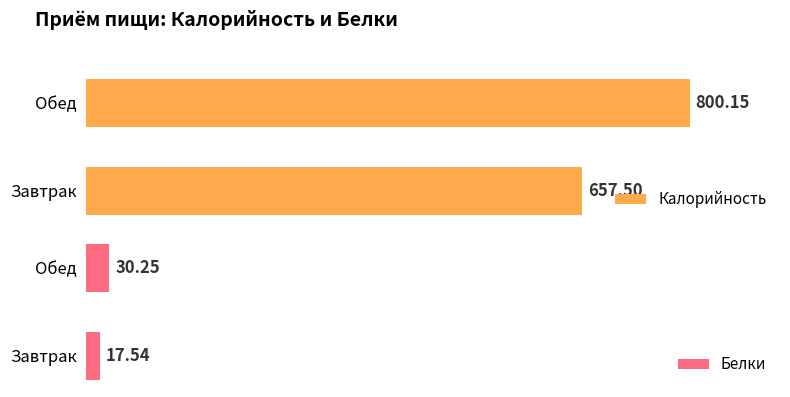

Reading left to right, what are all the values shown in this chart?

Калорийность: Завтрак=657.5	Обед=800.1
Белки: Завтрак=17.5	Обед=30.2